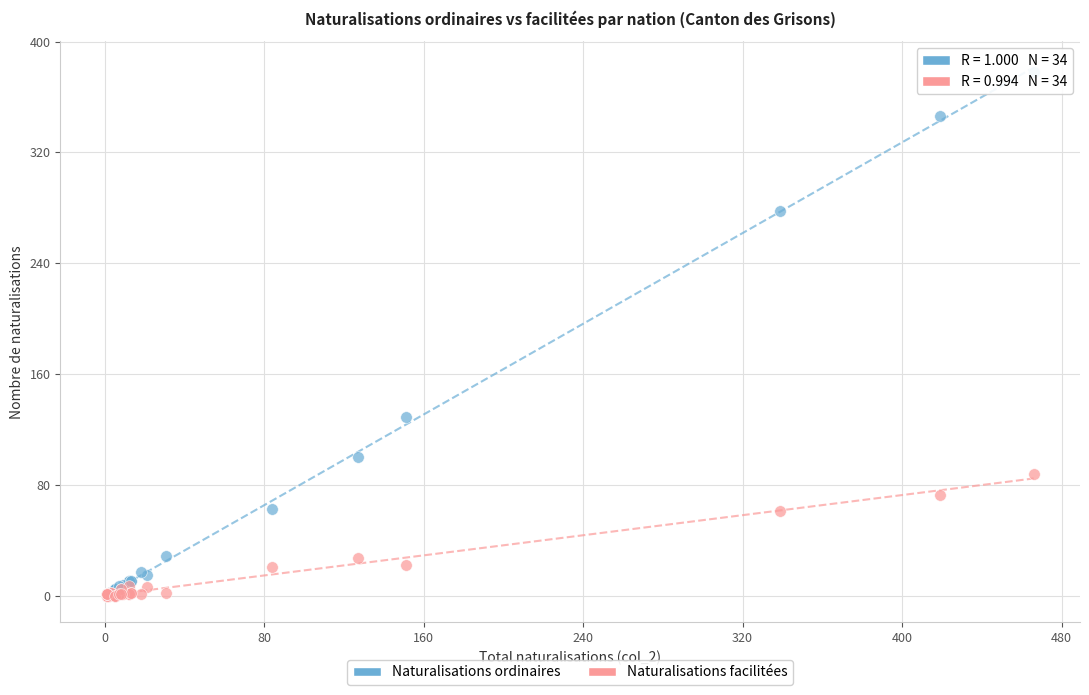

Across all series, what Y value is closest to 189?

129